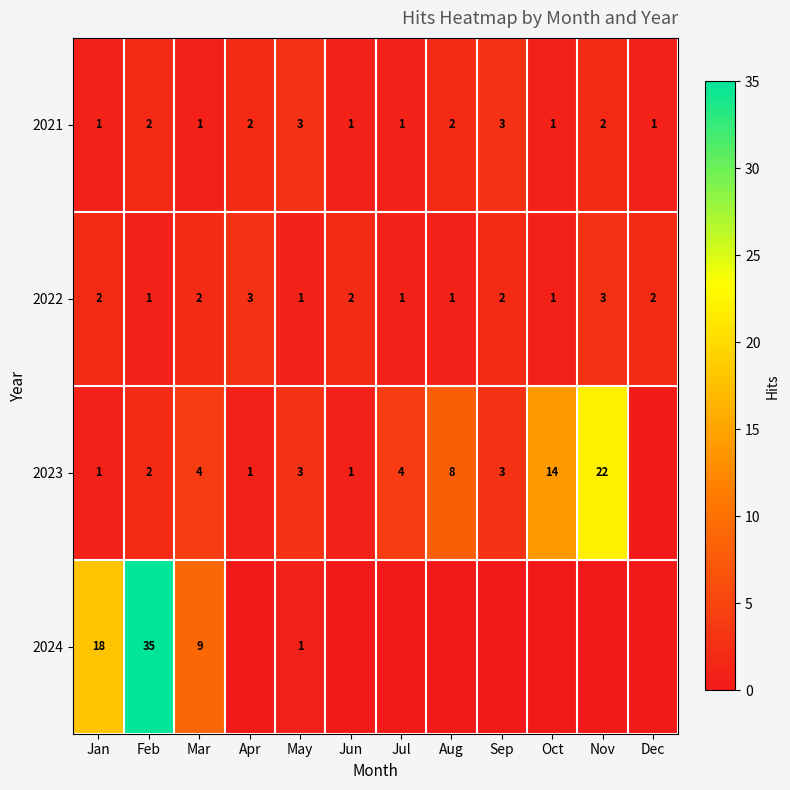

Is it true that 2021 equals 2 at Jul?

False